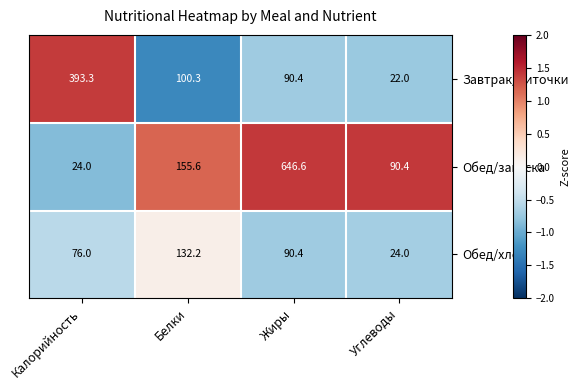

At Белки, list the series in order from smallest to largest.

Завтрак/биточки, Обед/хлеб, Обед/закуска